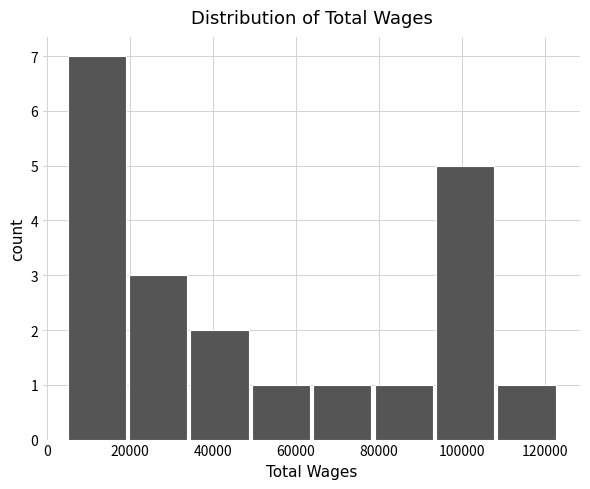

Which range on the x-axis has the tallest bar?

4000 to 20000